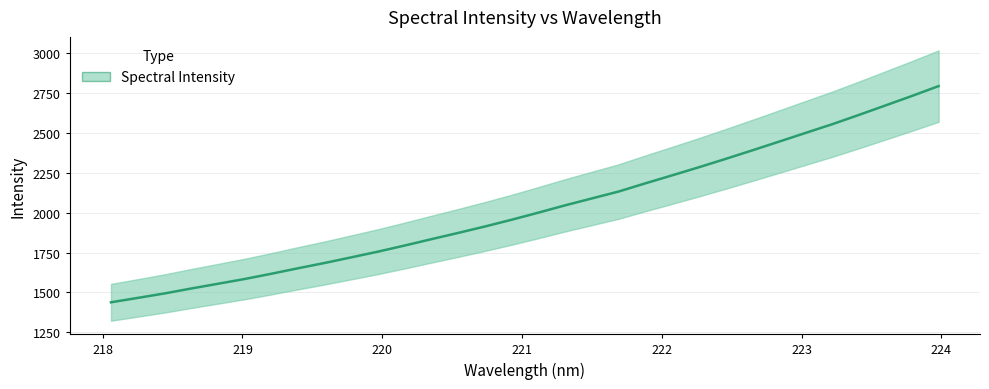

What is the smallest value displayed?

1438.7